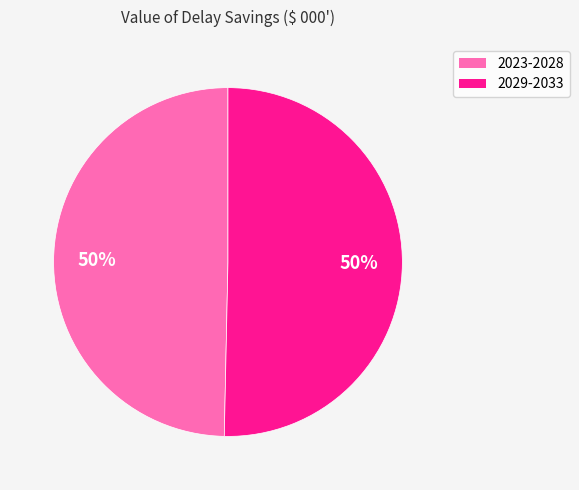

To the nearest percent, what is the average slice percentage?

50%